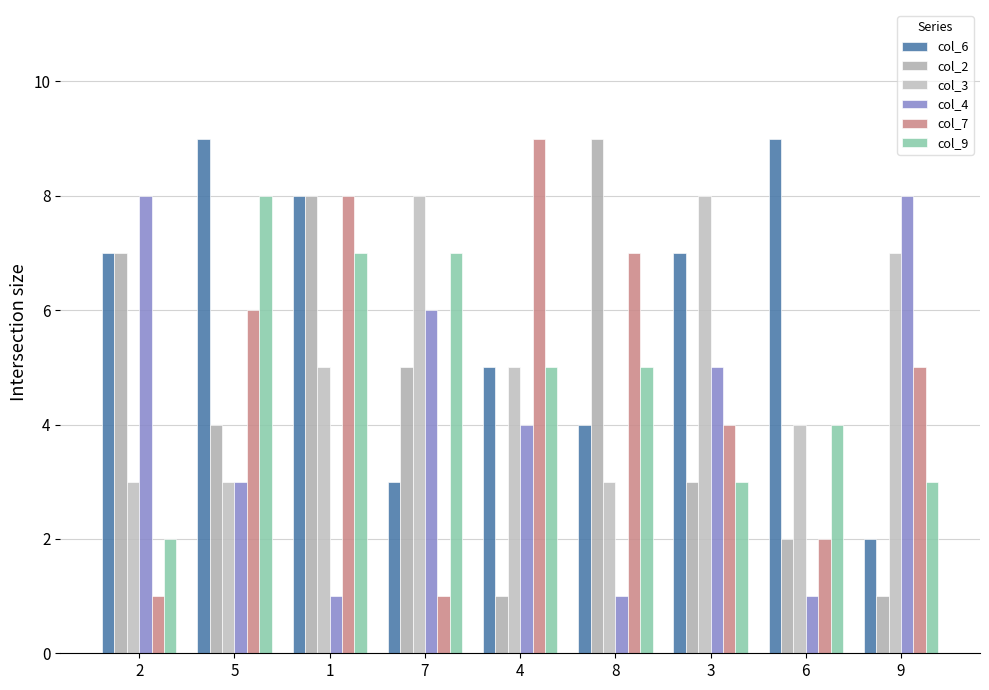

How many bars are there in each group?

6